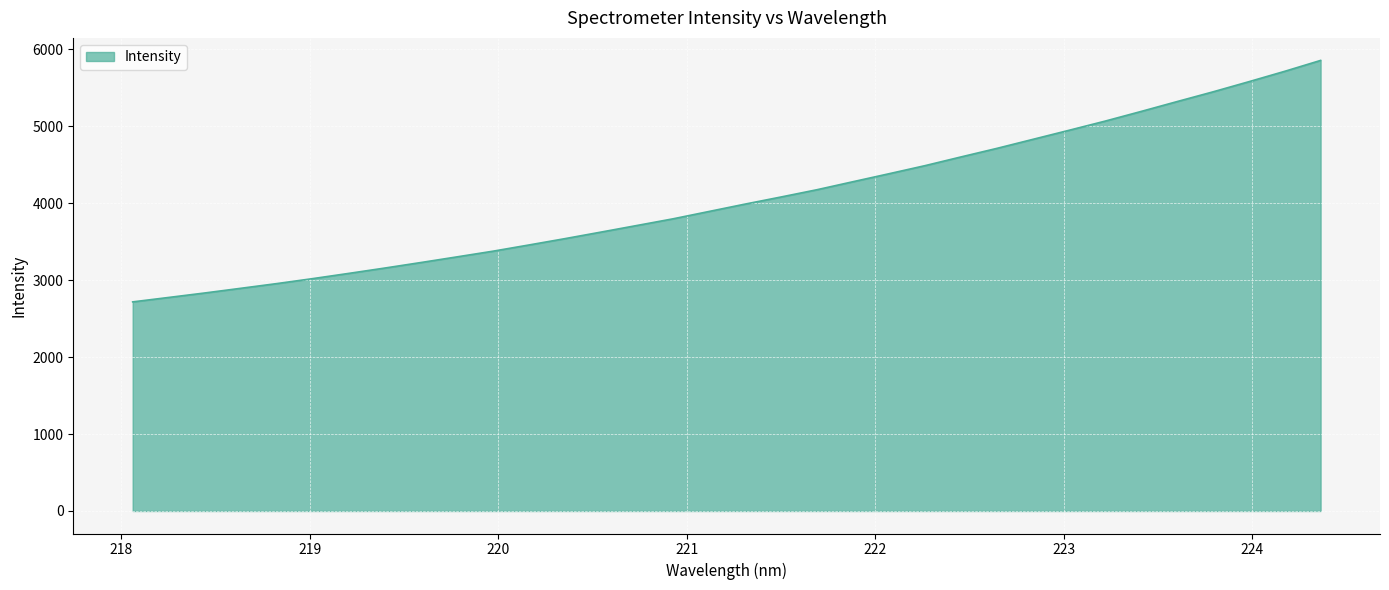

What is the minimum value shown in the chart?

2717.3